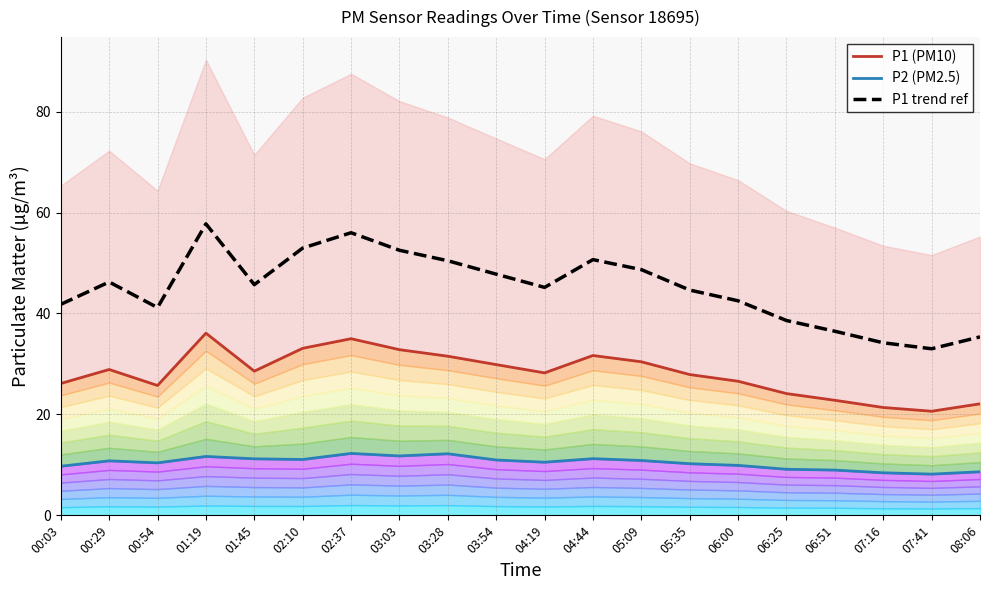

Between 01:19 and 04:19, which series saw the biggest shift?

P1 trend ref